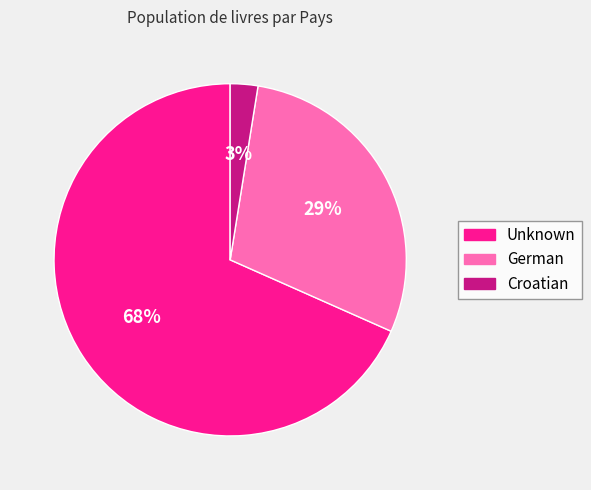

To the nearest percent, what is the combined percentage of German and Unknown?

97%